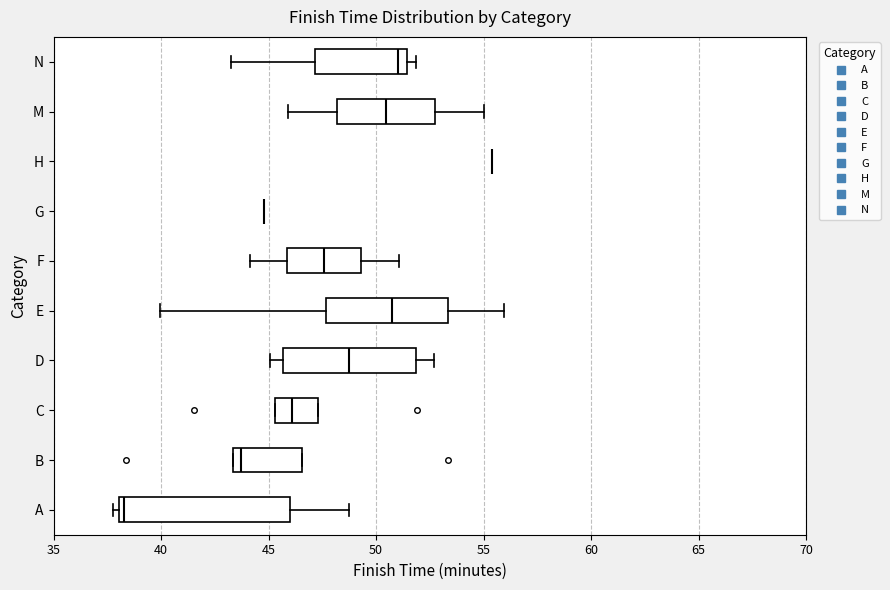

Reading bottom to top, read every box against the x-axis: the position of its median line, the range the box covers, and the ends of its whiskers. The values are not printed on the chart, so give them approximately, as read against the axis.

A: median 38.5, box 38.0 to 46.0, whiskers 38.0 (just left of the box's left edge) to 48.5
B: median 43.5 (just right of the box's left edge), box 43.5 to 46.5, whiskers 43.5 to 46.5
C: median 46.0, box 45.5 to 47.5, whiskers 45.5 to 47.5
D: median 48.5, box 45.5 to 52.0, whiskers 45.0 to 52.5
E: median 51.0, box 47.5 to 53.5, whiskers 40.0 to 56.0
F: median 47.5, box 46.0 to 49.5, whiskers 44.0 to 51.0
G: box collapsed to a line at 45.0, whiskers 45.0 to 45.0
H: box collapsed to a line at 55.5, whiskers 55.5 to 55.5
M: median 50.5, box 48.0 to 52.5, whiskers 46.0 to 55.0
N: median 51.0, box 47.0 to 51.5, whiskers 43.5 to 52.0